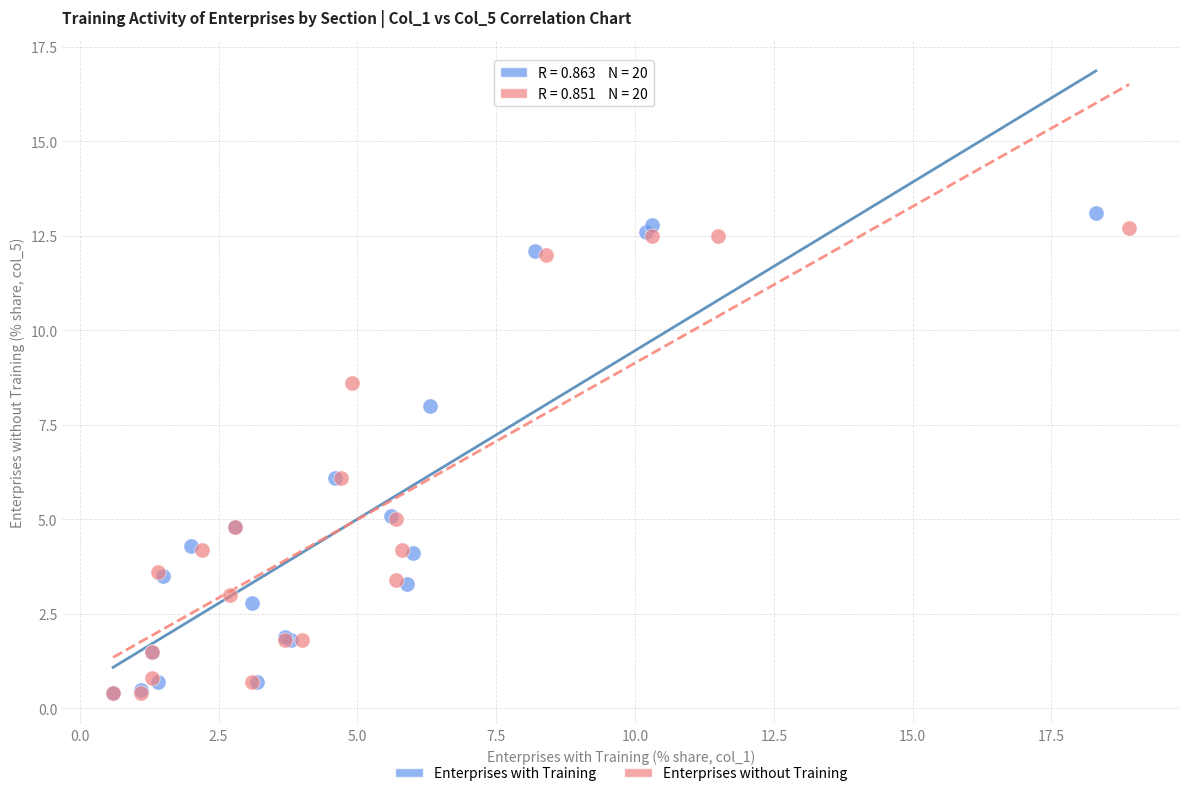

Which series has the largest Y range (max minus min)?

Enterprises with Training